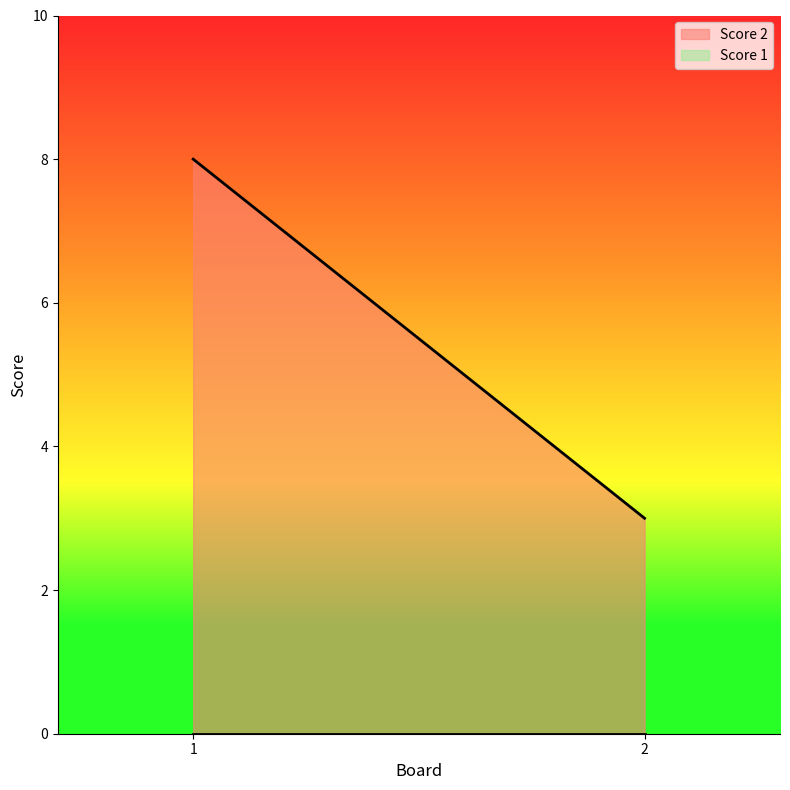

Reading right to left, extract all data points from this chart.

Score 2: 2=3	1=8
Score 1: 2=0	1=0